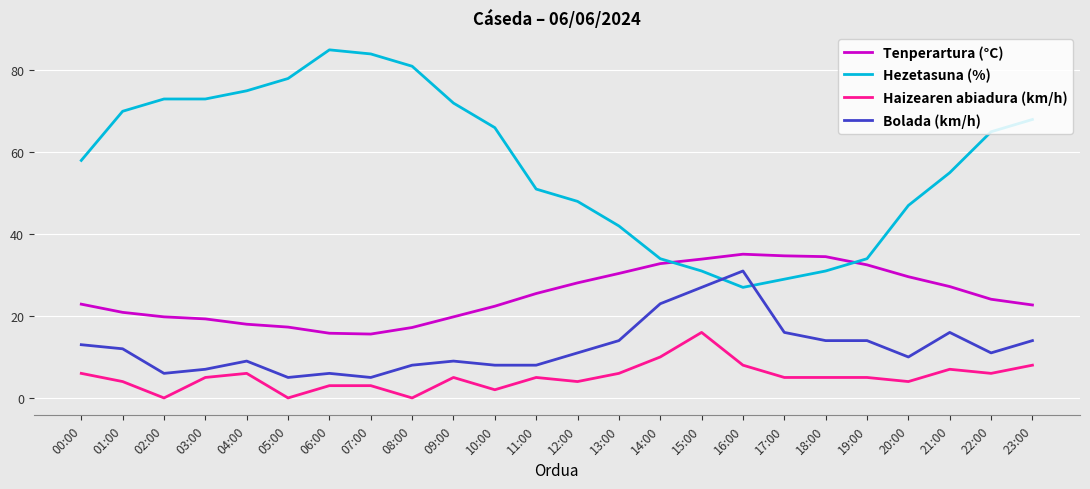

What is the maximum value for Haizearen abiadura (km/h)?

16.0